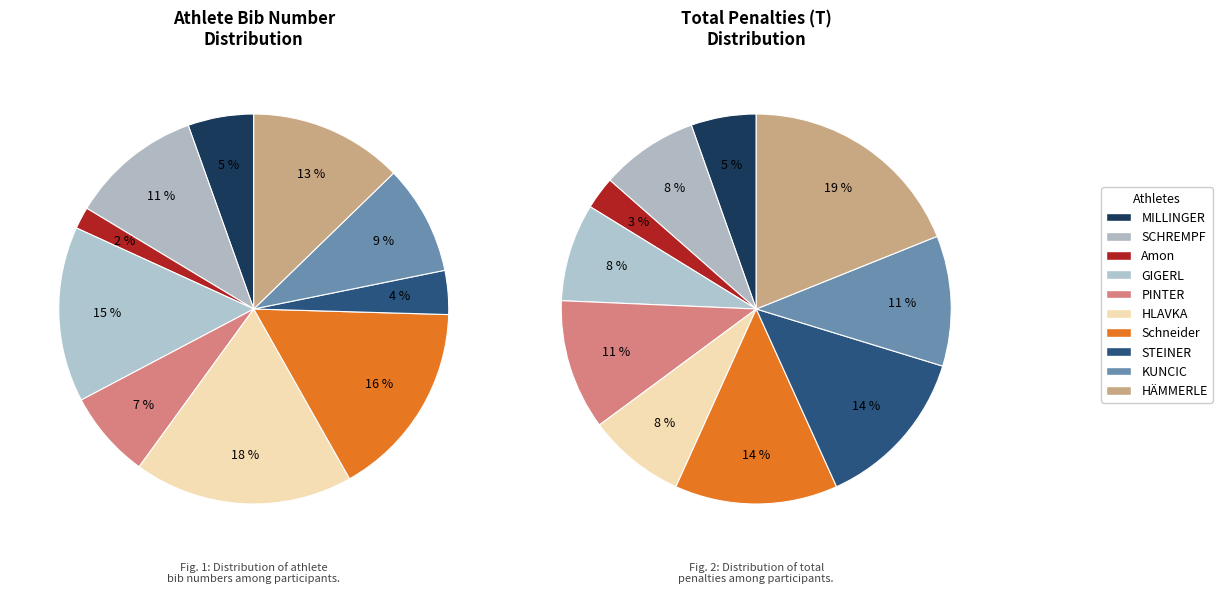

To the nearest percent, what percentage of the pie is MILLINGER Anna?

5%